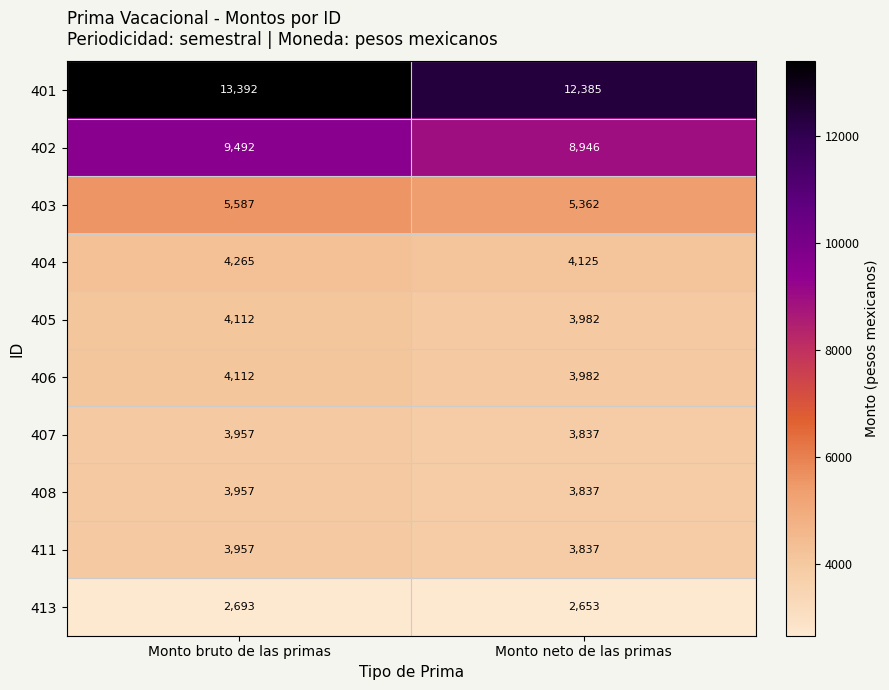

The 411 series shows 3837 at Monto neto de las primas. True or false?

True